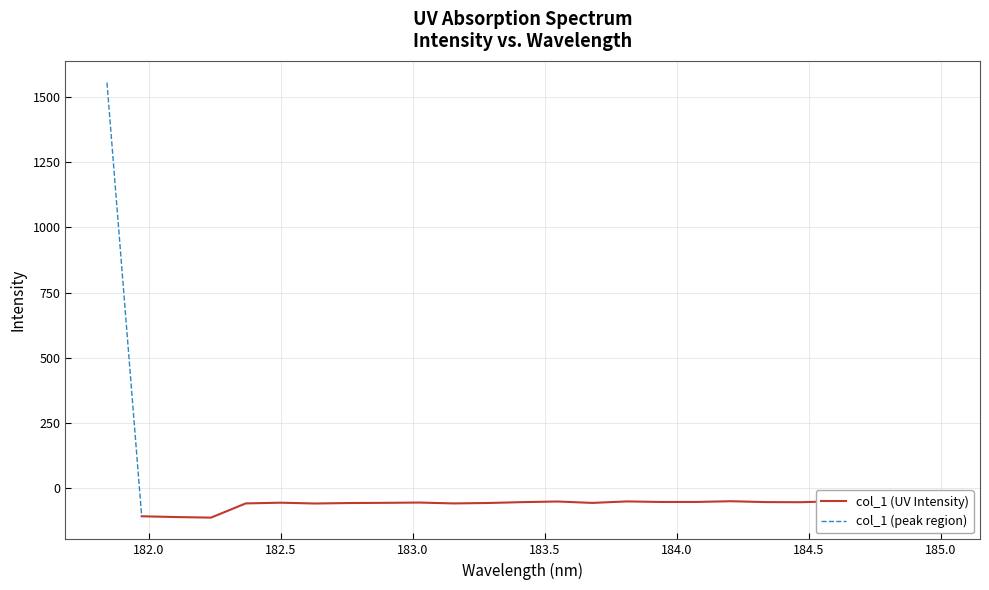

Does the chart have visible grid lines?

Yes